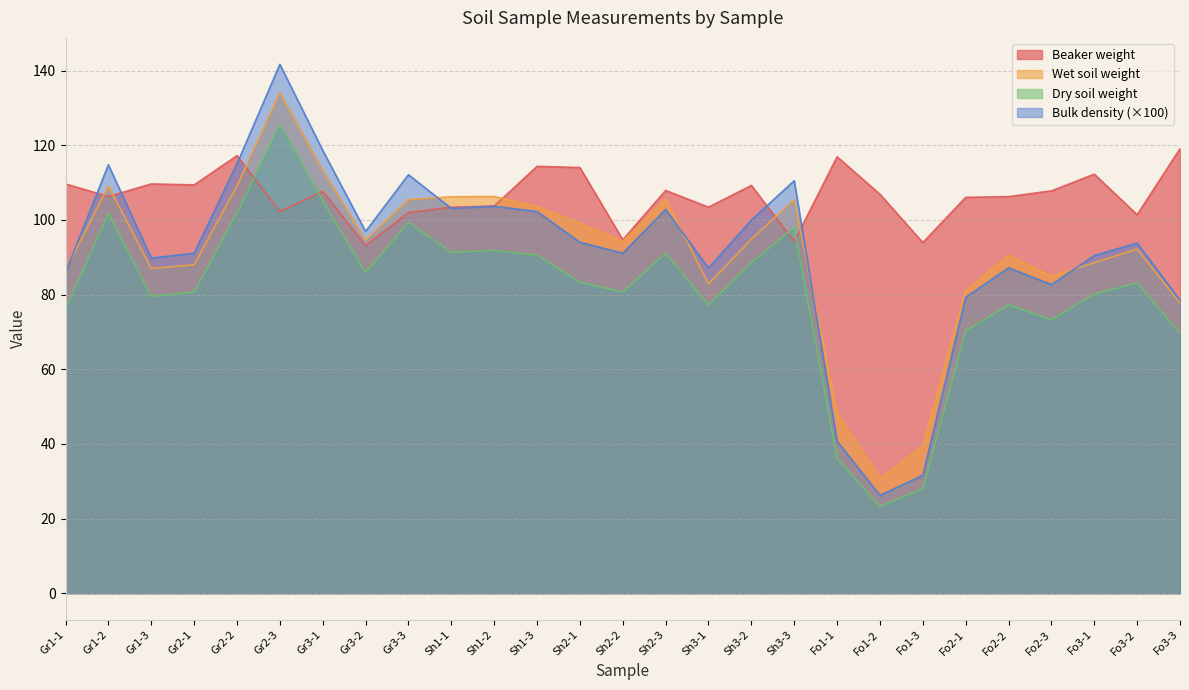

What is the maximum value for Dry soil weight?

125.5